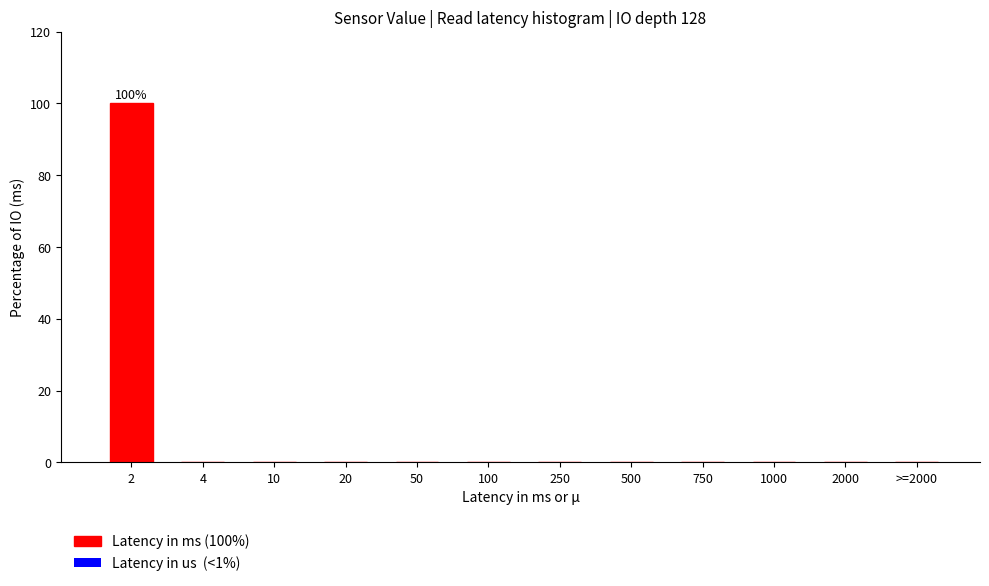

Reading left to right, list all the values displayed in this chart.

2=100	4=0	10=0	20=0	50=0	100=0	250=0	500=0	750=0	1000=0	2000=0	>=2000=0